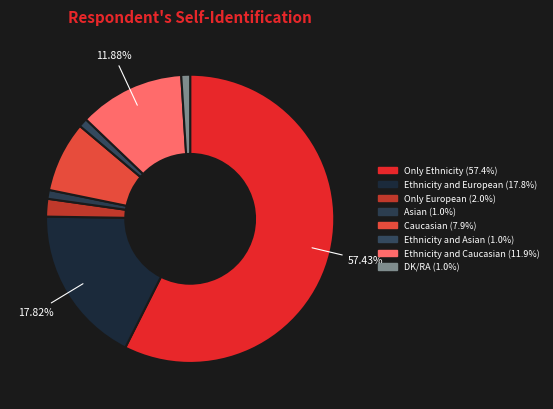

To the nearest percent, what is the difference between the Ethnicity and European and Ethnicity and Caucasian slice percentages?

6%